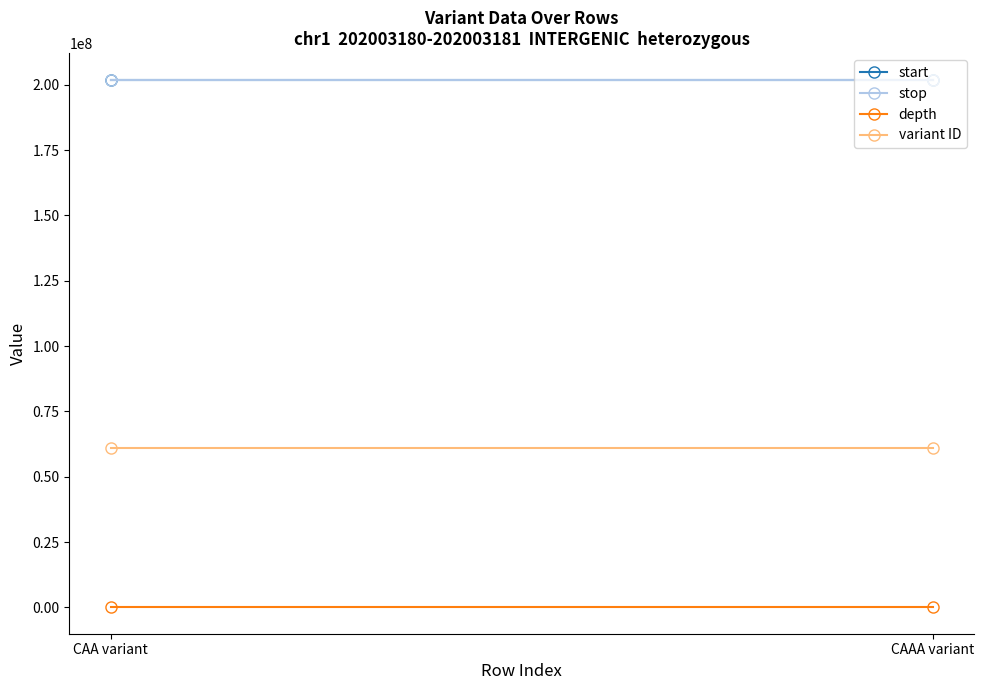

Rank the series at CAAA variant from highest to lowest value.

stop, start, variant ID, depth